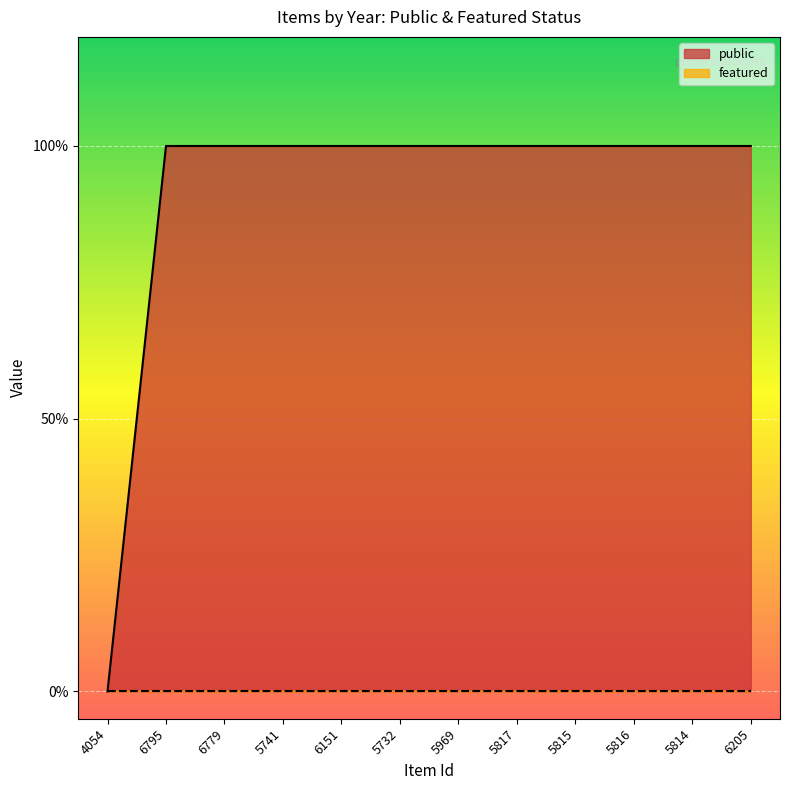

Is it true that the value at 6205 is 1?

True